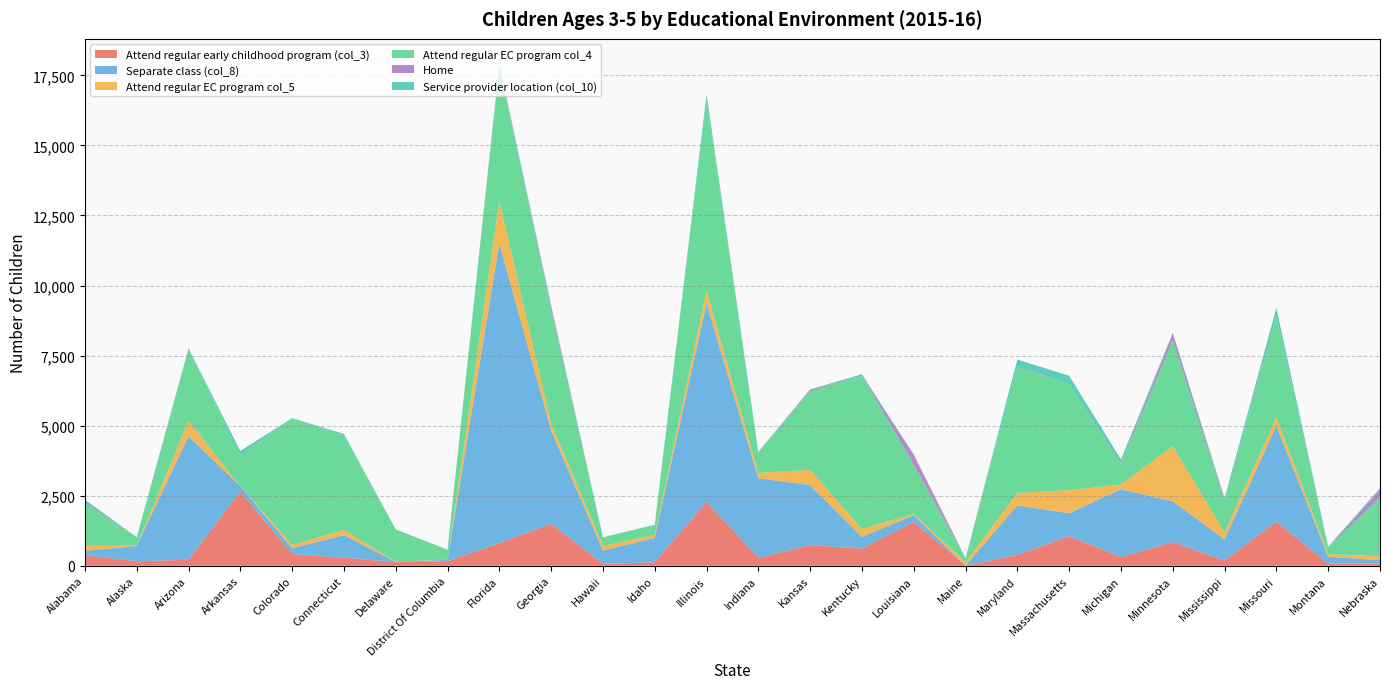

Reading left to right, transcribe all the data shown in this chart.

Attend regular early childhood program (col_3): Alabama=383	Alaska=158	Arizona=217	Arkansas=2651	Colorado=415	Connecticut=285	Delaware=131	District Of Columbia=161	Florida=809	Georgia=1498	Hawaii=68	Idaho=125	Illinois=2276	Indiana=282	Kansas=741	Kentucky=610	Louisiana=1568	Maine=1	Maryland=386	Massachusetts=1059	Michigan=308	Minnesota=846	Mississippi=185	Missouri=1580	Montana=67	Nebraska=76
Separate class (col_8): Alabama=147	Alaska=547	Arizona=4406	Arkansas=191	Colorado=210	Connecticut=807	Delaware=11	District Of Columbia=50	Florida=10693	Georgia=3332	Hawaii=474	Idaho=870	Illinois=7087	Indiana=2842	Kansas=2139	Kentucky=422	Louisiana=234	Maine=1	Maryland=1770	Massachusetts=816	Michigan=2421	Minnesota=1452	Mississippi=755	Missouri=3411	Montana=257	Nebraska=121
Attend regular EC program col_5: Alabama=181	Alaska=11	Arizona=551	Arkansas=3	Colorado=124	Connecticut=186	Delaware=10	District Of Columbia=3	Florida=1509	Georgia=259	Hawaii=165	Idaho=109	Illinois=457	Indiana=188	Kansas=542	Kentucky=281	Louisiana=47	Maine=126	Maryland=444	Massachusetts=824	Michigan=168	Minnesota=1972	Mississippi=249	Missouri=314	Montana=93	Nebraska=140
Attend regular EC program col_4: Alabama=1511	Alaska=290	Arizona=2540	Arkansas=1083	Colorado=4515	Connecticut=3345	Delaware=1146	District Of Columbia=359	Florida=4773	Georgia=3987	Hawaii=309	Idaho=343	Illinois=6791	Indiana=704	Kansas=2805	Kentucky=5452	Louisiana=1766	Maine=144	Maryland=4487	Massachusetts=3765	Michigan=724	Minnesota=3778	Mississippi=1108	Missouri=3550	Montana=235	Nebraska=2107
Home: Alabama=30	Alaska=10	Arizona=16	Arkansas=12	Colorado=3	Connecticut=13	Delaware=1	District Of Columbia=0	Florida=22	Georgia=113	Hawaii=0	Idaho=1	Illinois=15	Indiana=8	Kansas=54	Kentucky=8	Louisiana=350	Maine=0	Maryland=29	Massachusetts=5	Michigan=27	Minnesota=244	Mississippi=37	Missouri=42	Montana=1	Nebraska=275
Service provider location (col_10): Alabama=108	Alaska=3	Arizona=30	Arkansas=155	Colorado=4	Connecticut=67	Delaware=0	District Of Columbia=0	Florida=103	Georgia=110	Hawaii=0	Idaho=17	Illinois=204	Indiana=42	Kansas=17	Kentucky=61	Louisiana=2	Maine=0	Maryland=245	Massachusetts=312	Michigan=147	Minnesota=24	Mississippi=85	Missouri=307	Montana=28	Nebraska=52